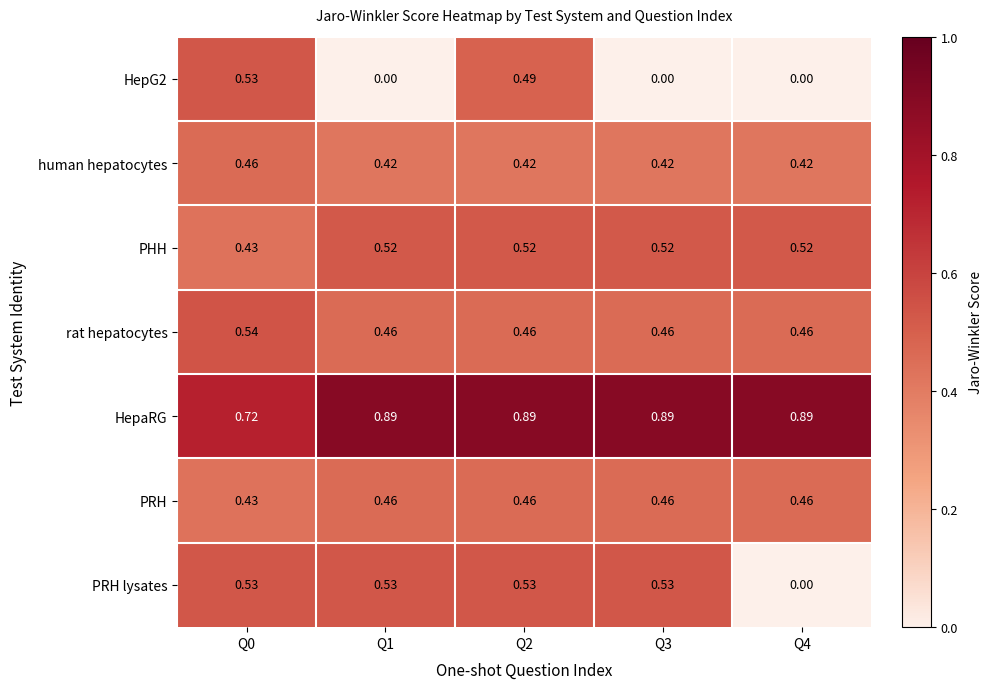

Which series has the largest total across all categories?

HepaRG